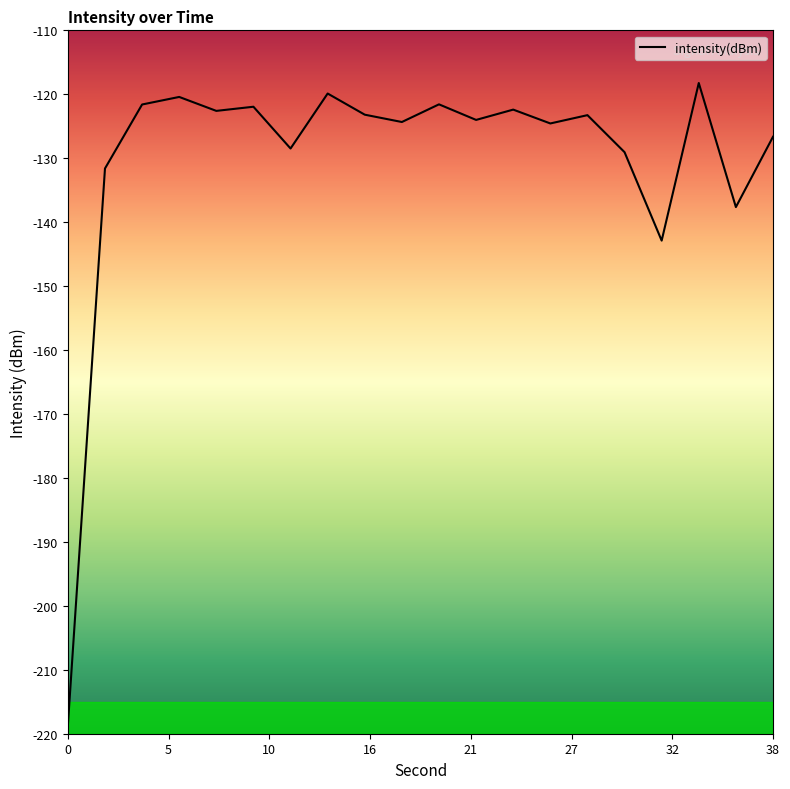

What is the minimum value shown in the chart?

-218.7